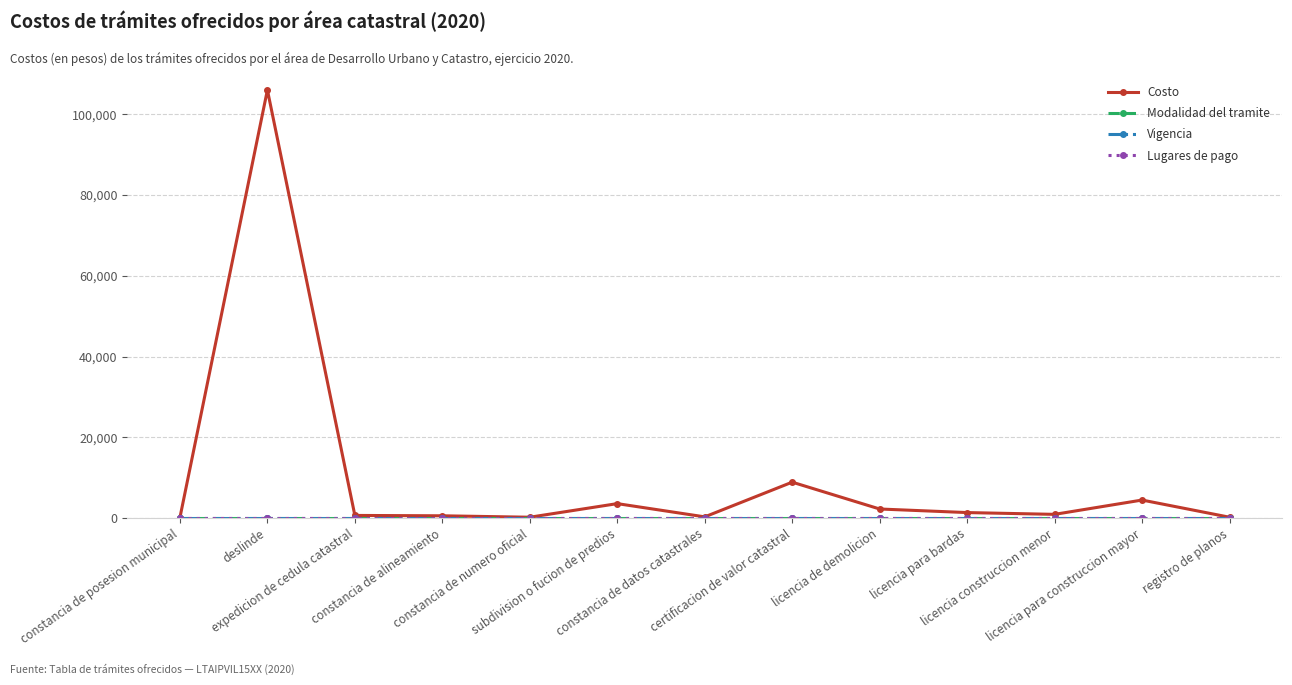

Reading left to right, what are all the values shown in this chart?

Costo: 100	106039	621	532	177	3547	266	8866	2216	1330	887	4433	177
Modalidad del tramite: 1	1	1	1	1	1	1	1	1	1	1	1	1
Vigencia: 1	1	1	1	1	1	1	1	1	1	1	1	1
Lugares de pago: 1	1	1	1	1	1	1	1	1	1	1	1	1